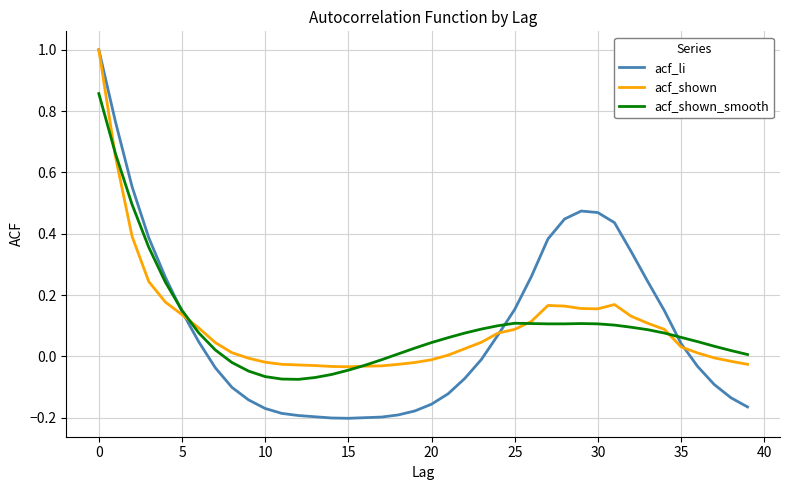

What is the maximum value for acf_li?

1.0